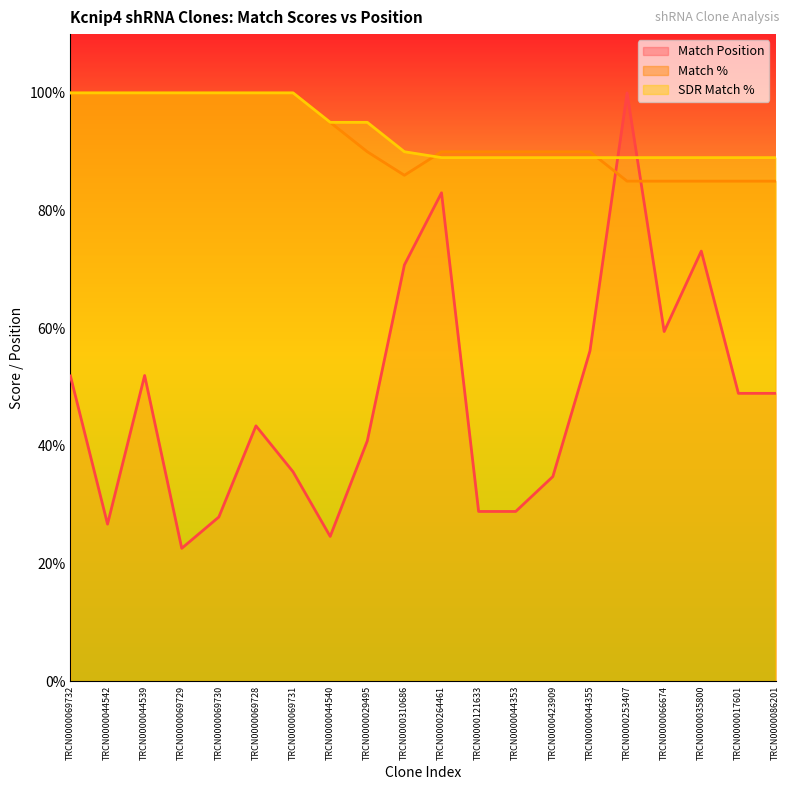

Does the chart display data point markers on the line(s)?

No